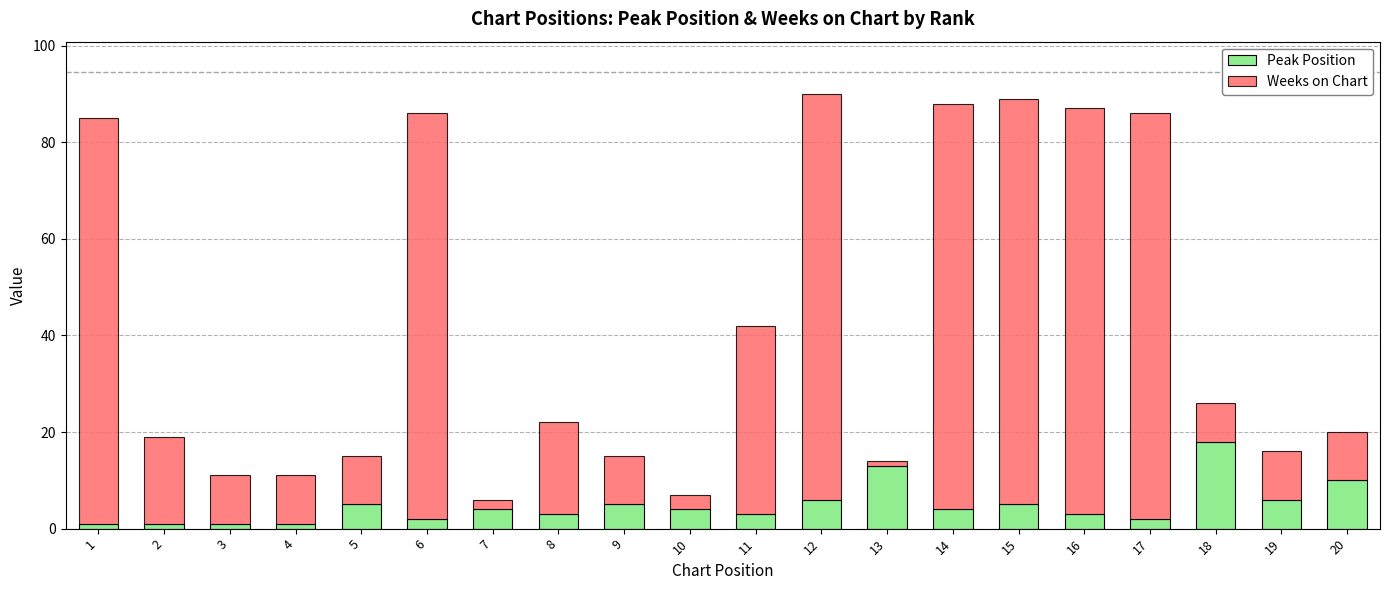

What is the sum of all Peak Position values?

97